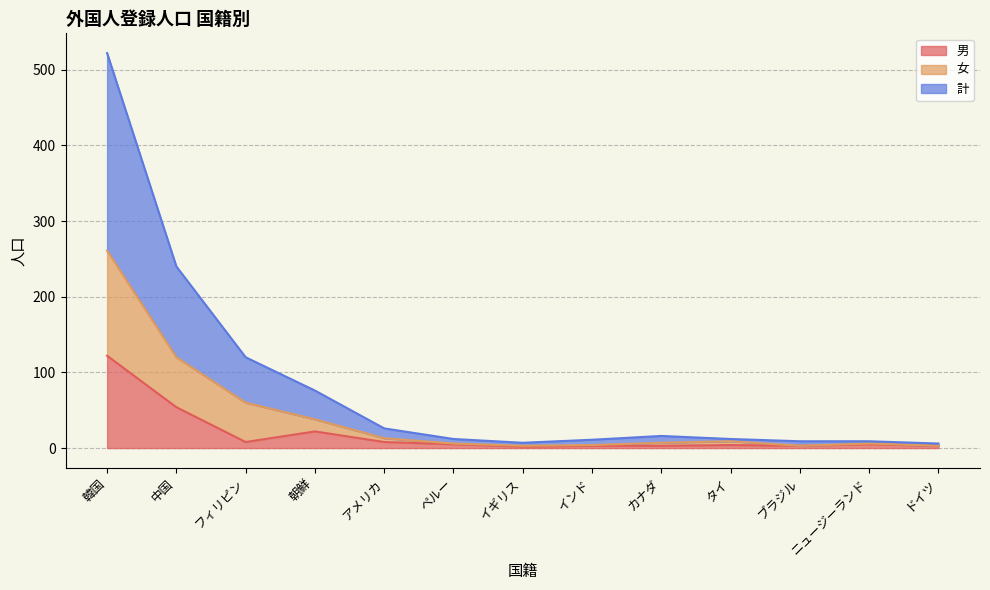

List the series in order of their overall mean, highest first.

計, 女, 男